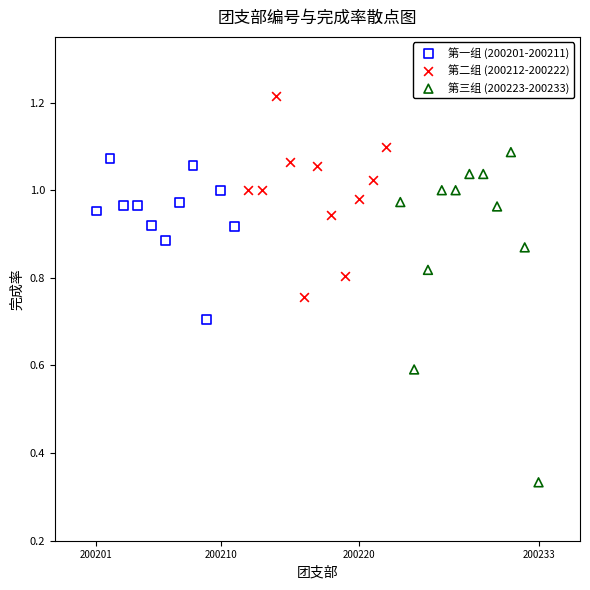

Which series contains the highest Y value?

第二组 (200212-200222)